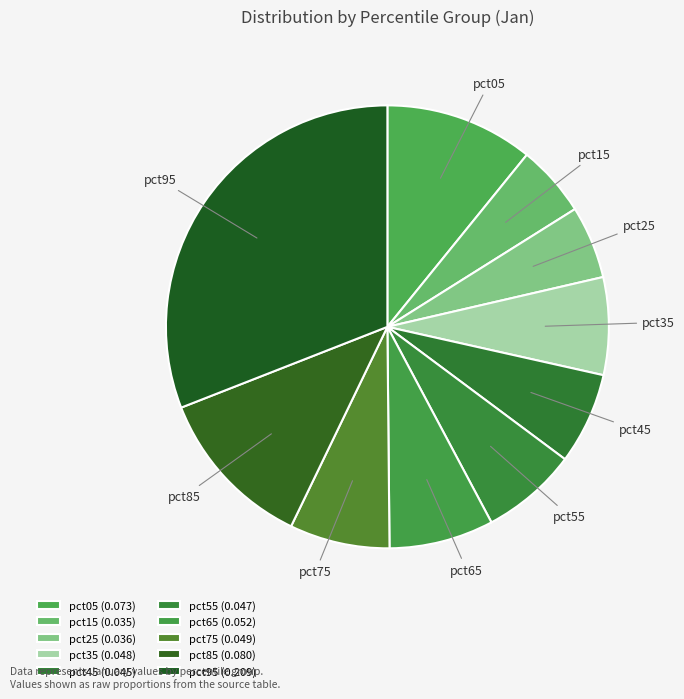

Does pct05 represent more than half of the total?

No